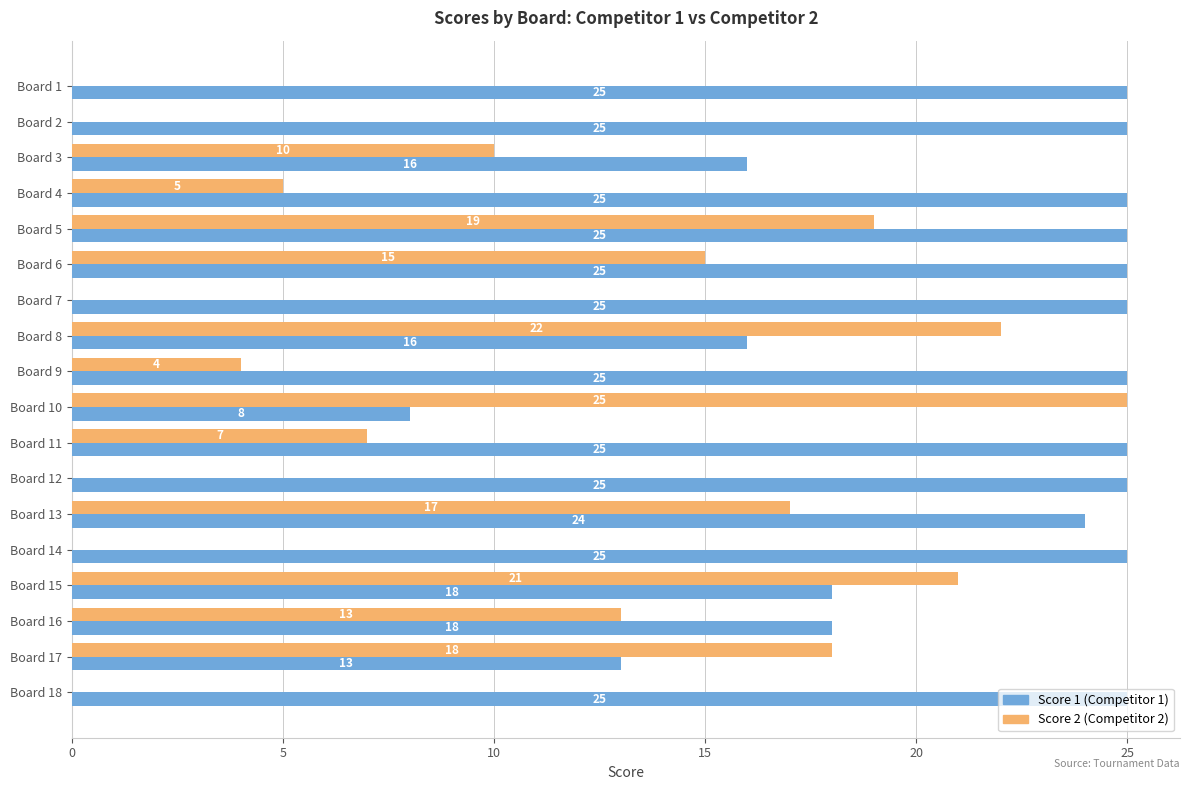

What is the sum of the Score 1 (Competitor 1) values at Board 17 and Board 10?

21